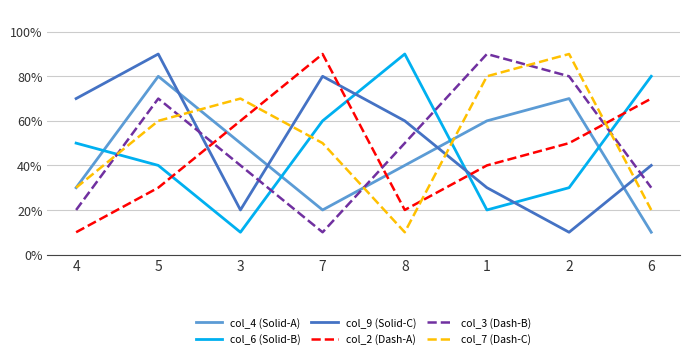

True or false: col_2 (Dash-A) and col_9 (Solid-C) intersect in this chart.

True